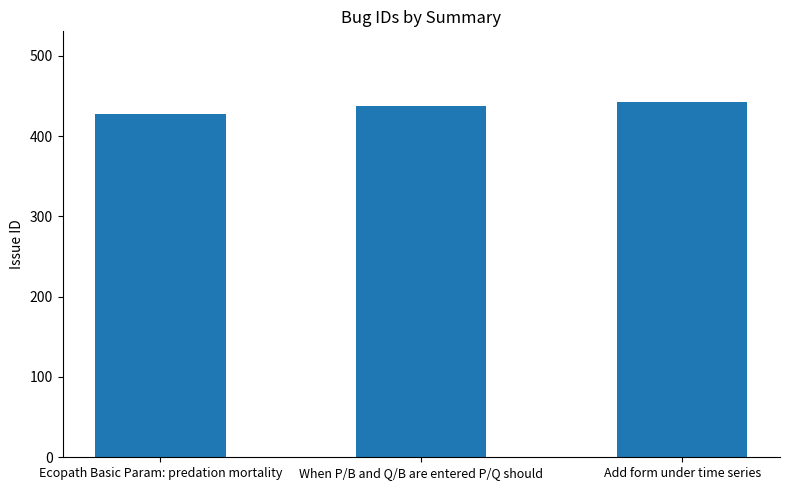

What is the minimum value shown in the chart?

428